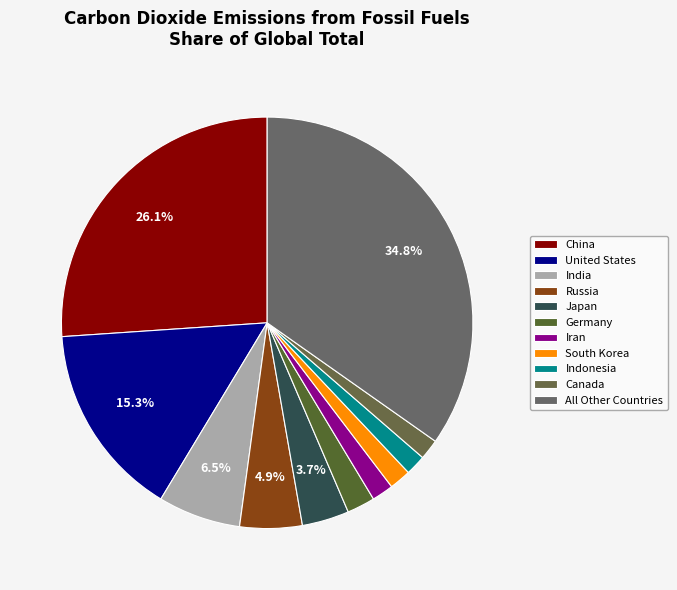

Is it true that China is 26% of the pie?

True